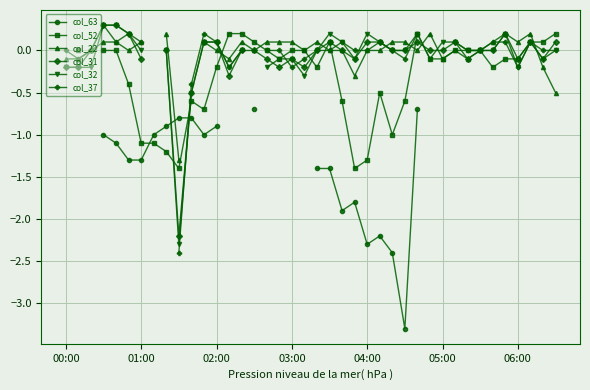

How many interior local valleys does the col_22 series have?

9